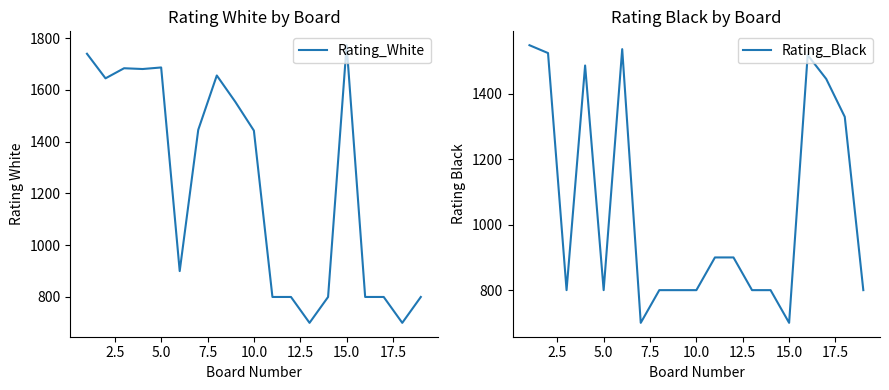

Is it true that Rating_Black equals 597 at 11?

False